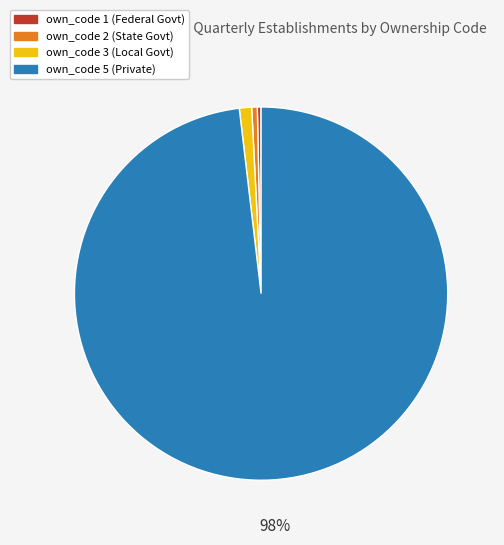

To the nearest percent, what is the average slice percentage?

25%